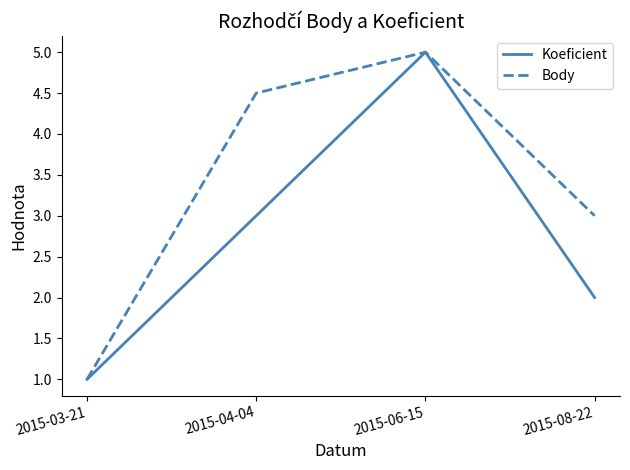

How many lines are shown in the chart?

2